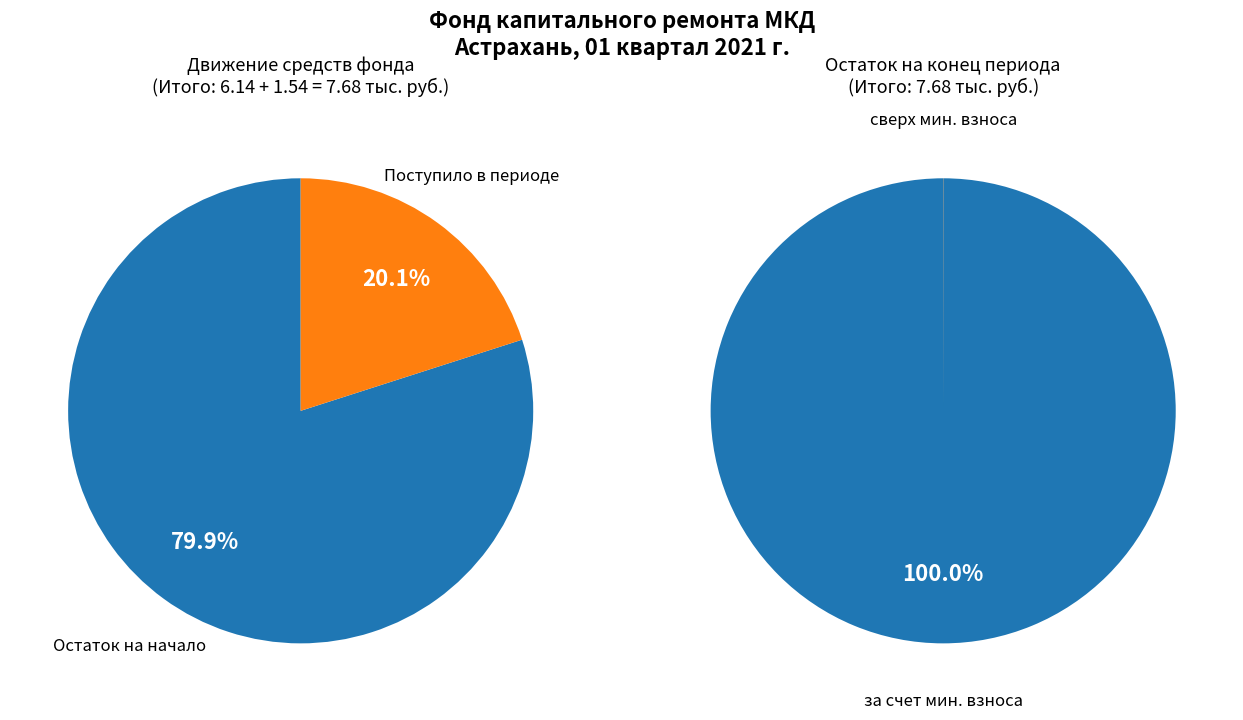

Which series changed the most between Остаток средств на начало периода and Поступило в отчетном периоде?

за счет минимального взноса